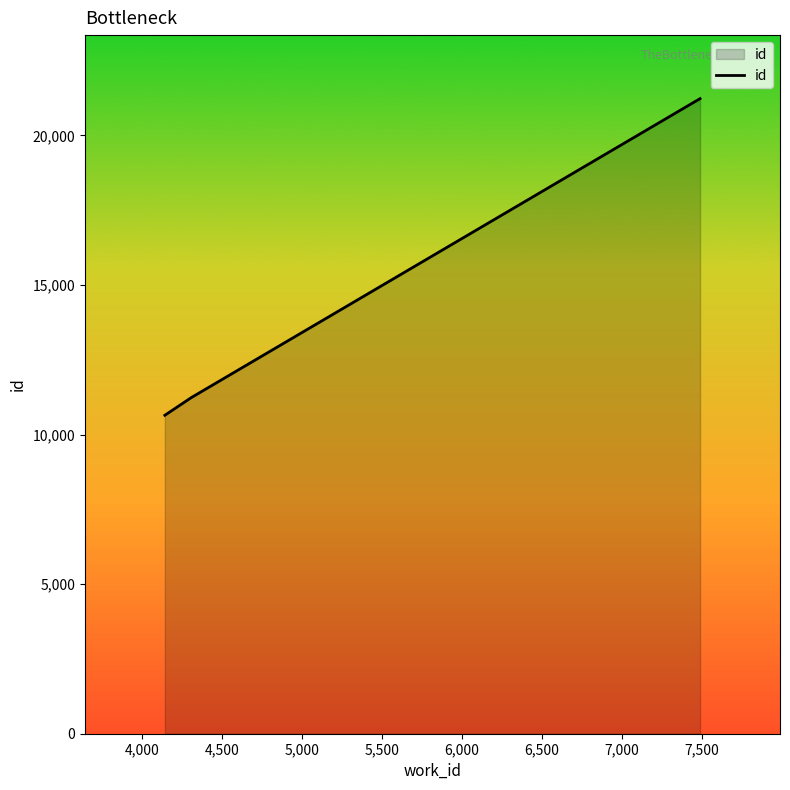

What is the maximum value shown in the chart?

21232